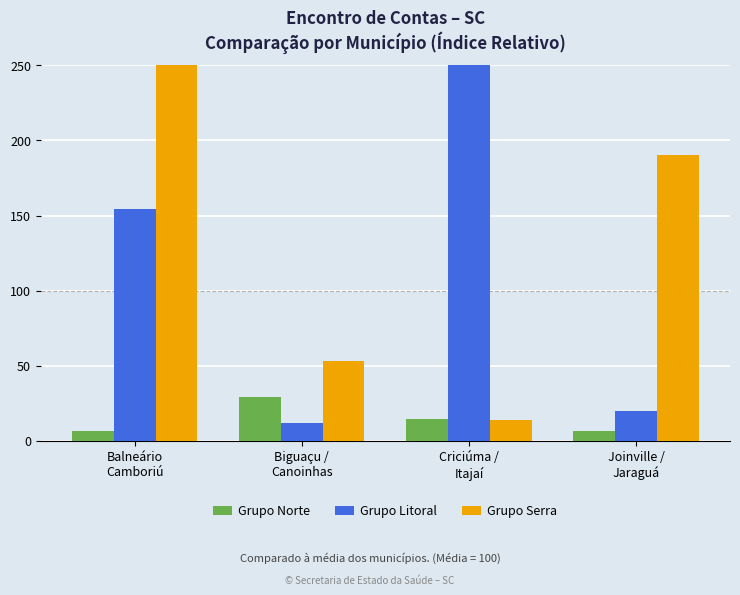

What is the difference between the maximum and minimum values in the Grupo Litoral series?

268.7